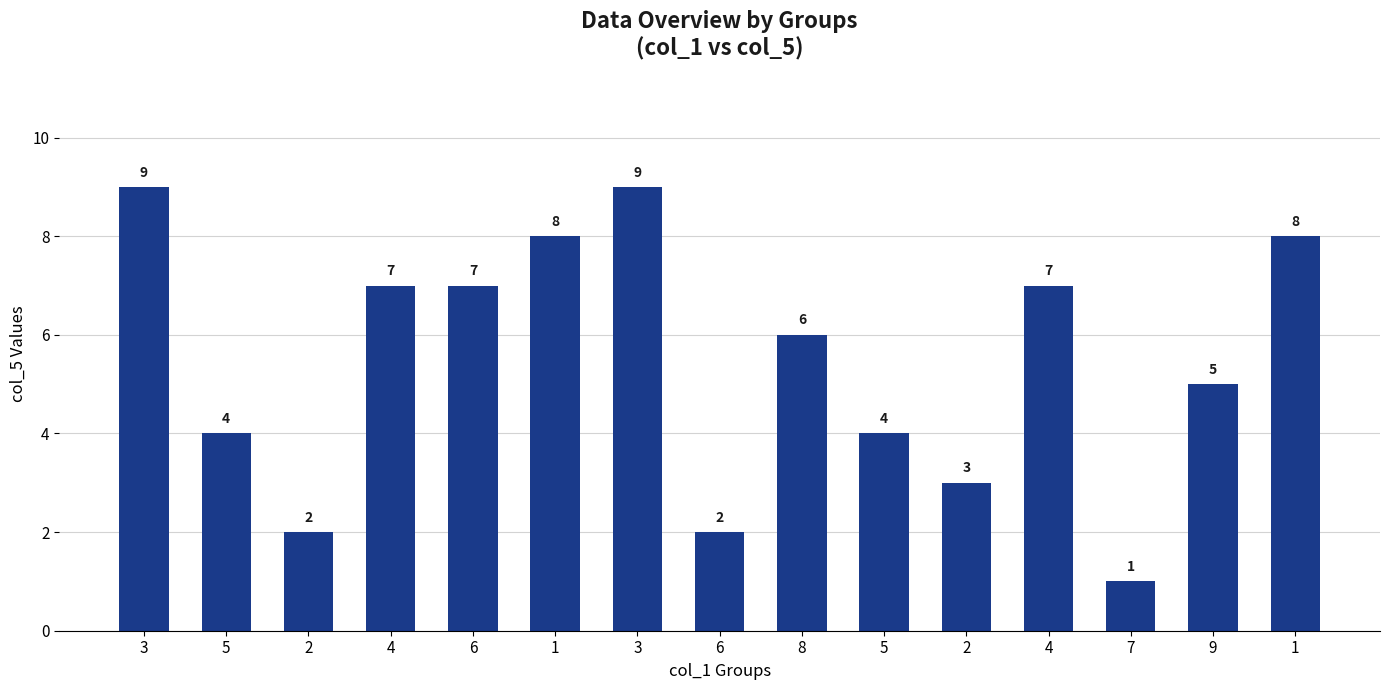

Which label corresponds to the smallest value in the chart?

7